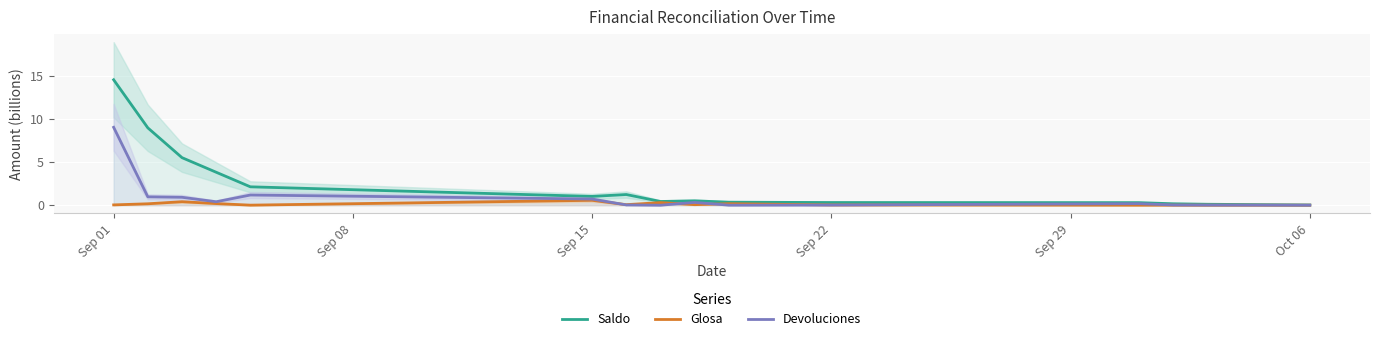

How many values in the Glosa series exceed 0?

14